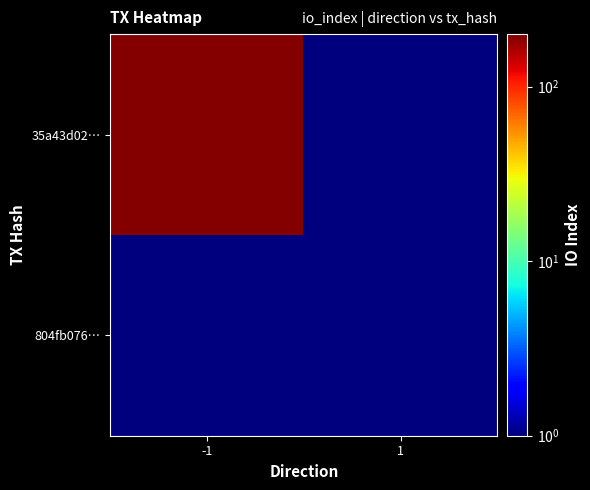

Between 1 and -1, which is larger?

-1